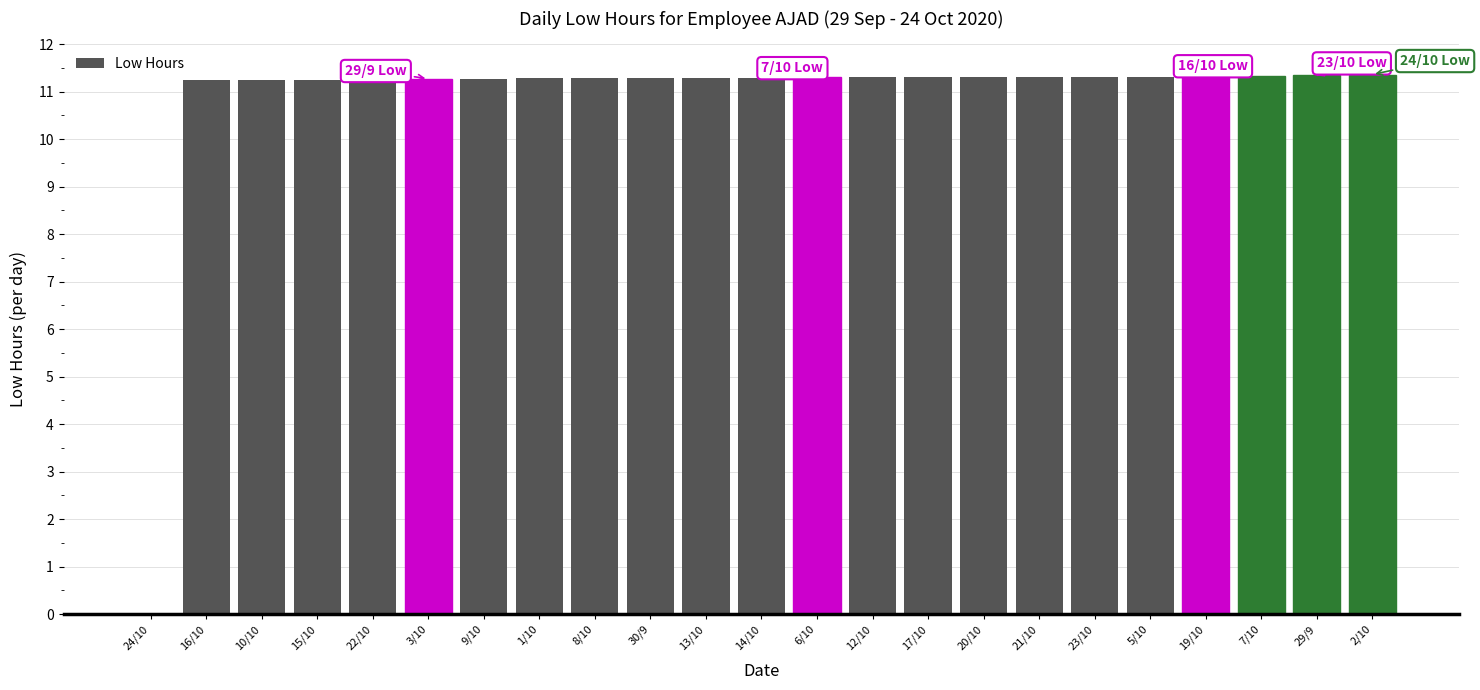

Is it true that the value at 13/10 is 5.3?

False